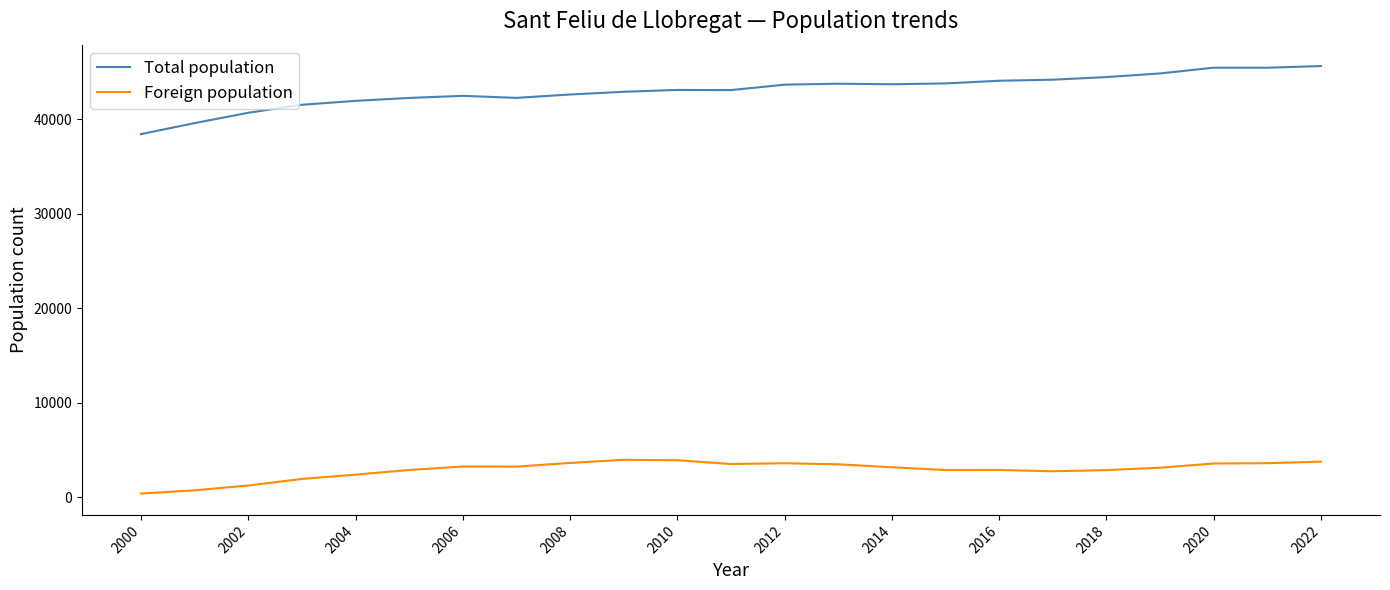

Which series has the widest spread of values?

Total population